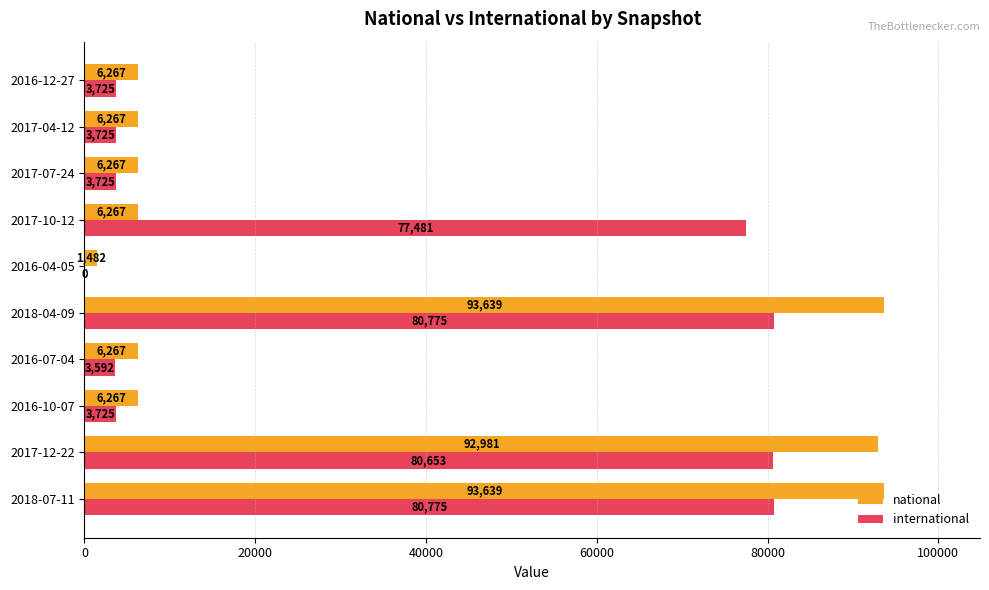

What are all the series names shown in the legend?

national, international